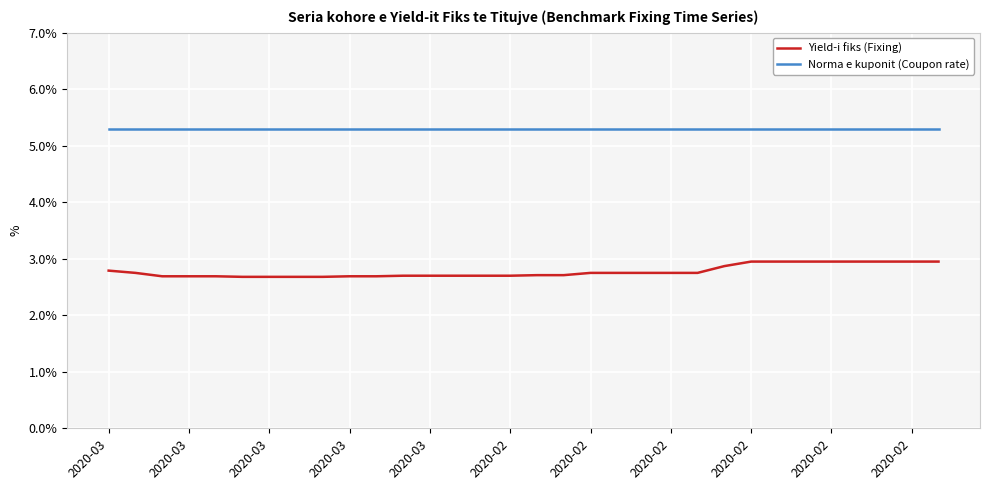

Rank the series by their average value, from highest to lowest.

Norma e kuponit (Coupon rate), Yield-i fiks (Fixing)